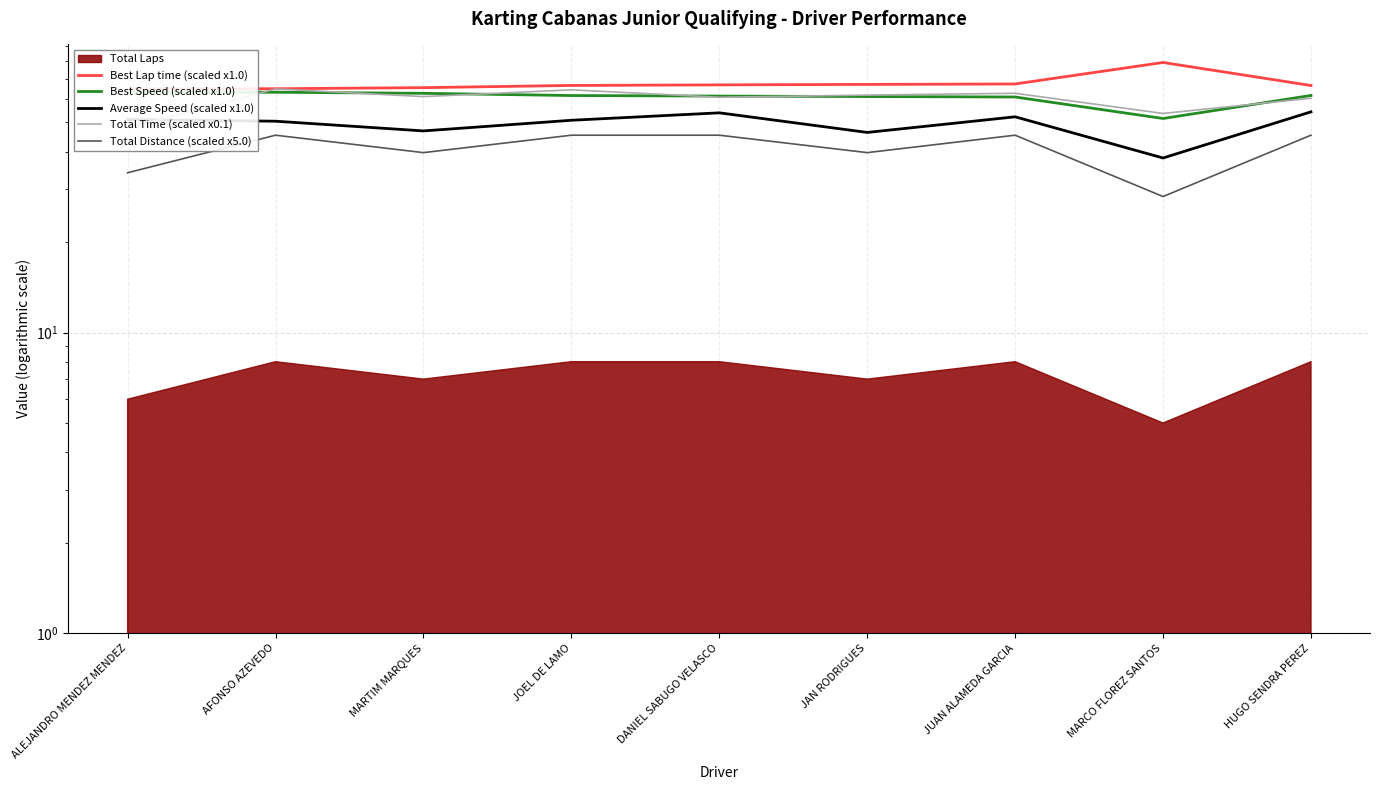

What position from the left is JUAN ALAMEDA GARCIA?

7